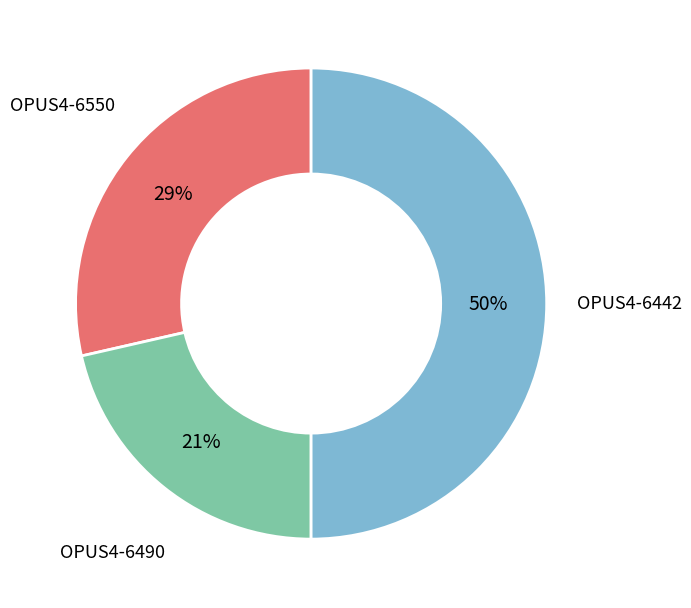

To the nearest percent, what is the average slice percentage?

33%